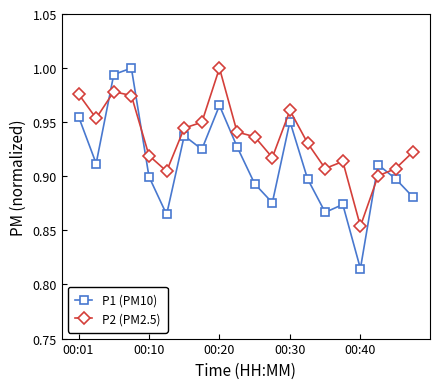

What is the sum of all P1 (PM10) values?

18.2